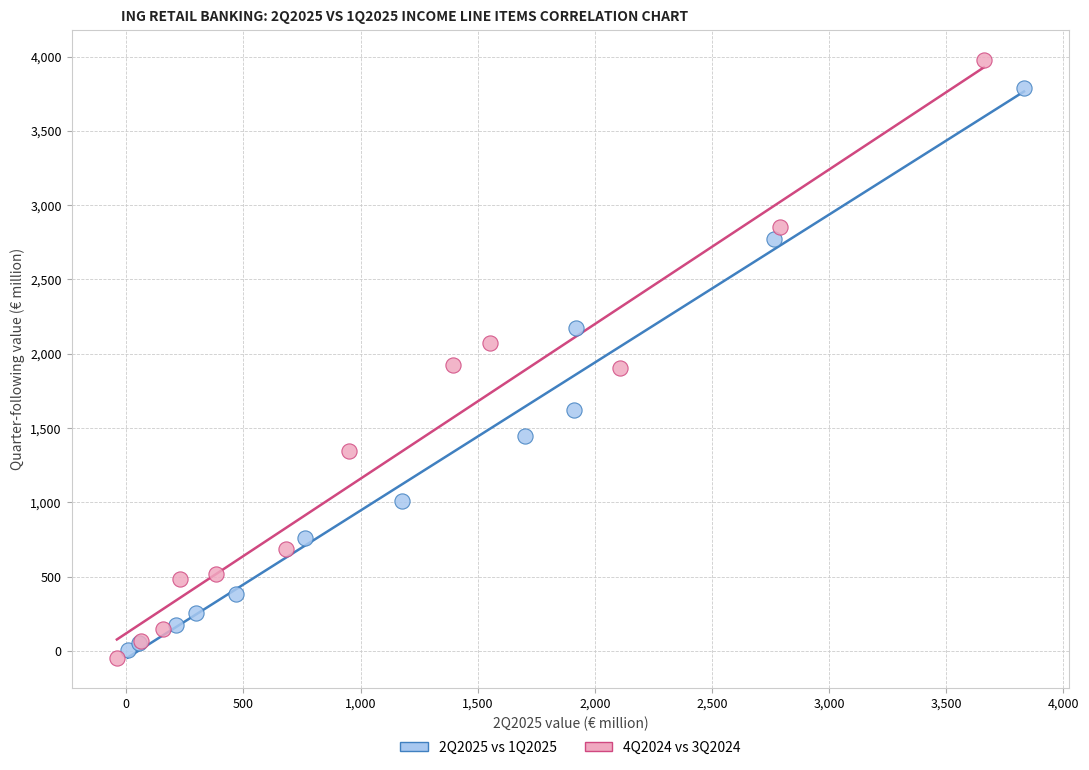

Which series has the widest spread of Y values?

4Q2024 vs 3Q2024